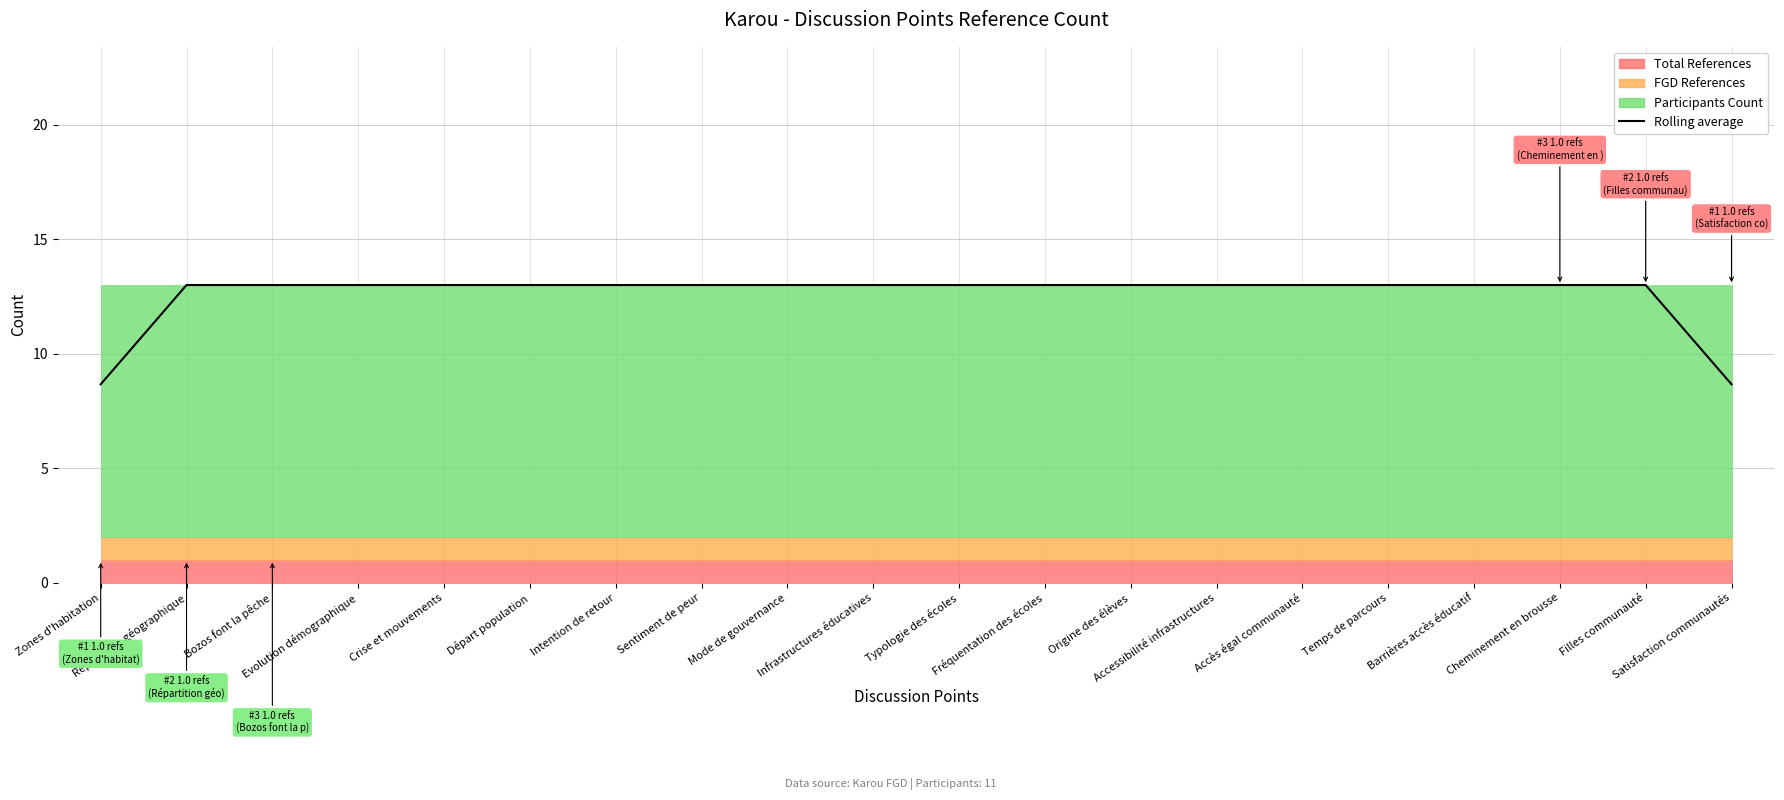

Reading left to right, list all the values displayed in this chart.

Zones d'habitation=8.7	Répartition géographique=13.0	Bozos font la pêche=13.0	Evolution démographique=13.0	Crise et mouvements=13.0	Départ population=13.0	Intention de retour=13.0	Sentiment de peur=13.0	Mode de gouvernance=13.0	Infrastructures éducatives=13.0	Typologie des écoles=13.0	Fréquentation des écoles=13.0	Origine des élèves=13.0	Accessibilité infrastructures=13.0	Accès égal communauté=13.0	Temps de parcours=13.0	Barrières accès éducatif=13.0	Cheminement en brousse=13.0	Filles communauté=13.0	Satisfaction communautés=8.7